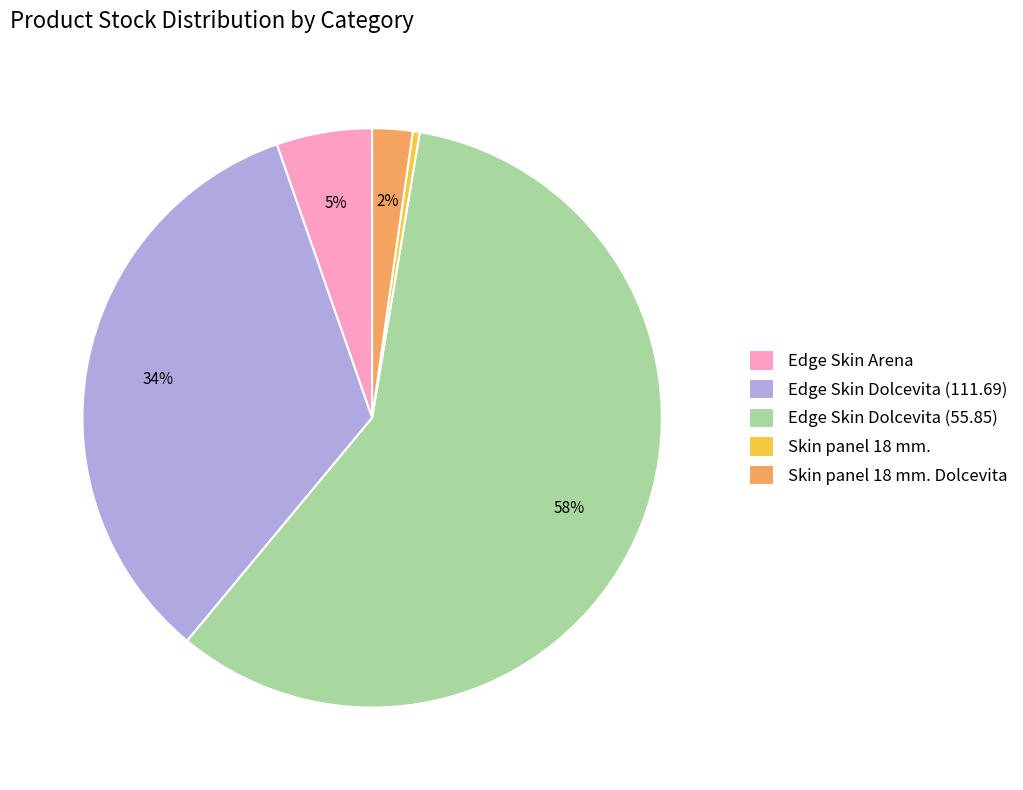

To the nearest percent, what is the average slice percentage?

20%